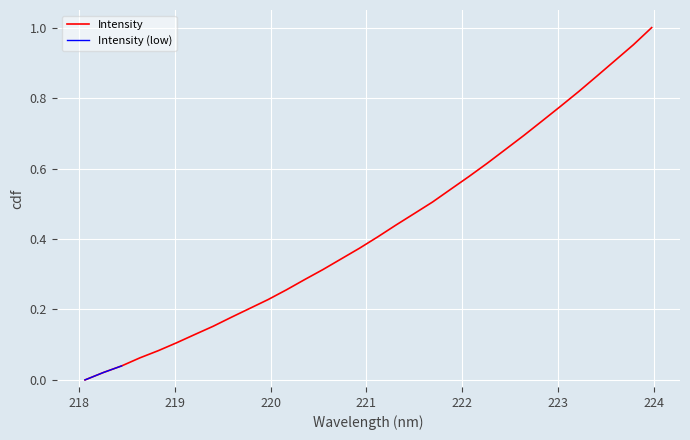

Does the chart display data point markers on the line(s)?

No